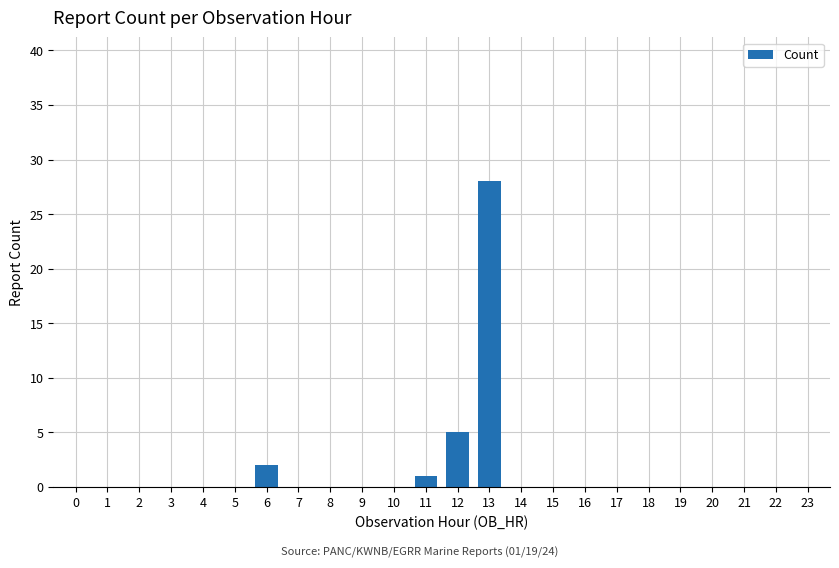

What is the sum of all values?

36